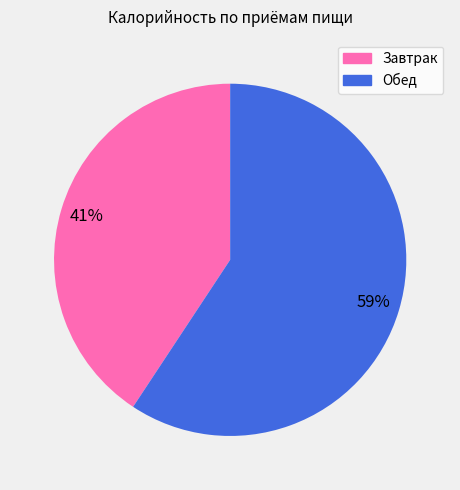

Is it true that Обед is 59% of the pie?

True